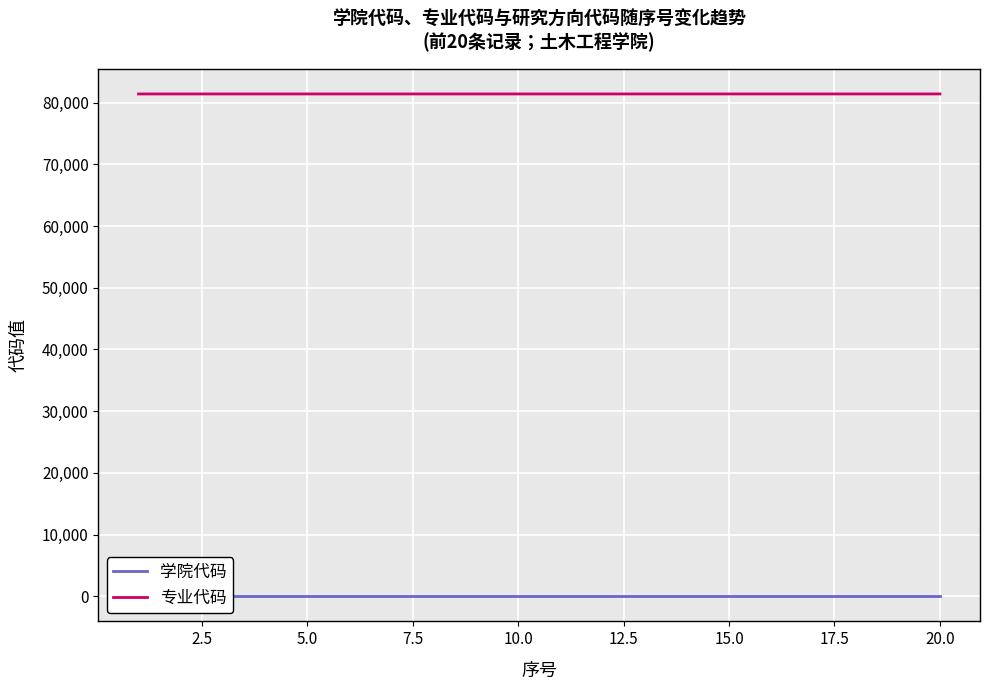

True or false: 学院代码 and 专业代码 intersect in this chart.

False